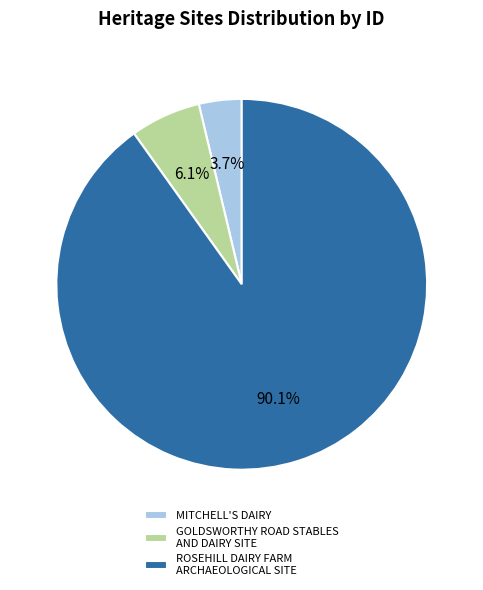

What is the majority slice?

ROSEHILL DAIRY FARM ARCHAEOLOGICAL SITE